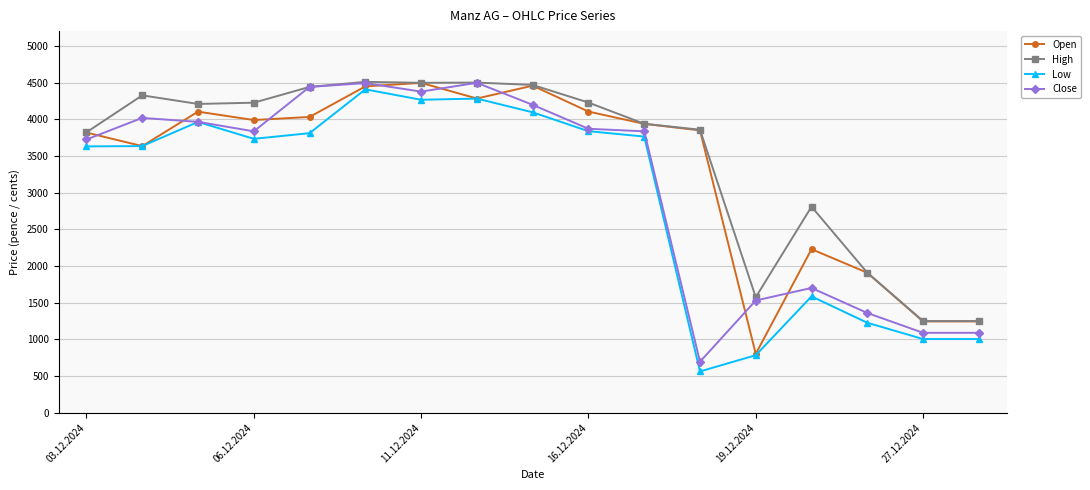

What is the highest value of the Open series?

4495